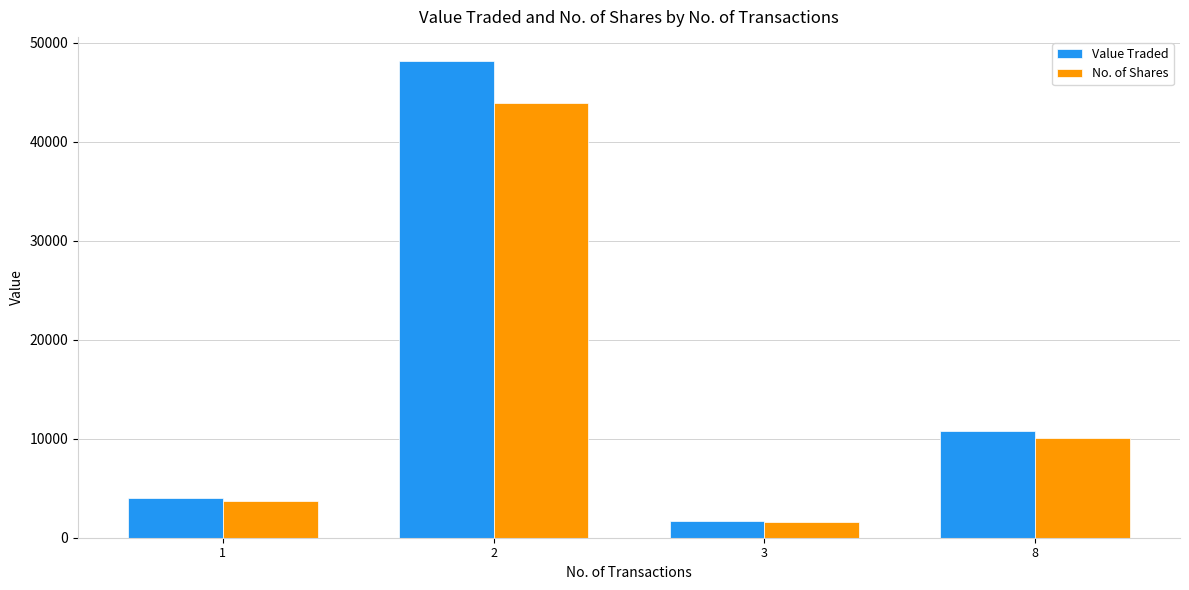

What is the total value across all series at 8?

20852